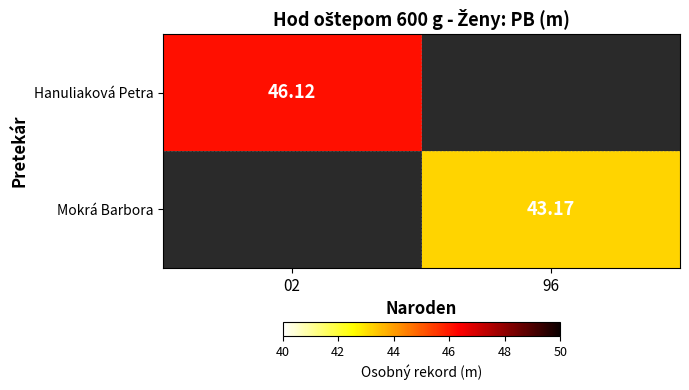

Is the value of Mokrá Barbora at 96 greater than the value of Hanuliaková Petra at 02?

No